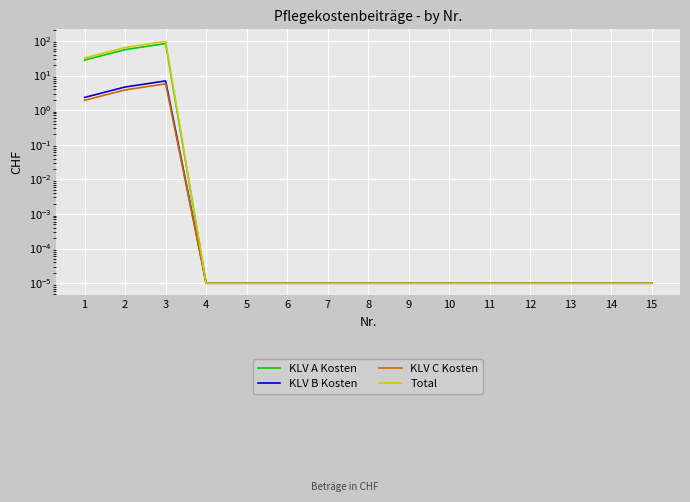

True or false: KLV A Kosten and KLV B Kosten intersect in this chart.

False